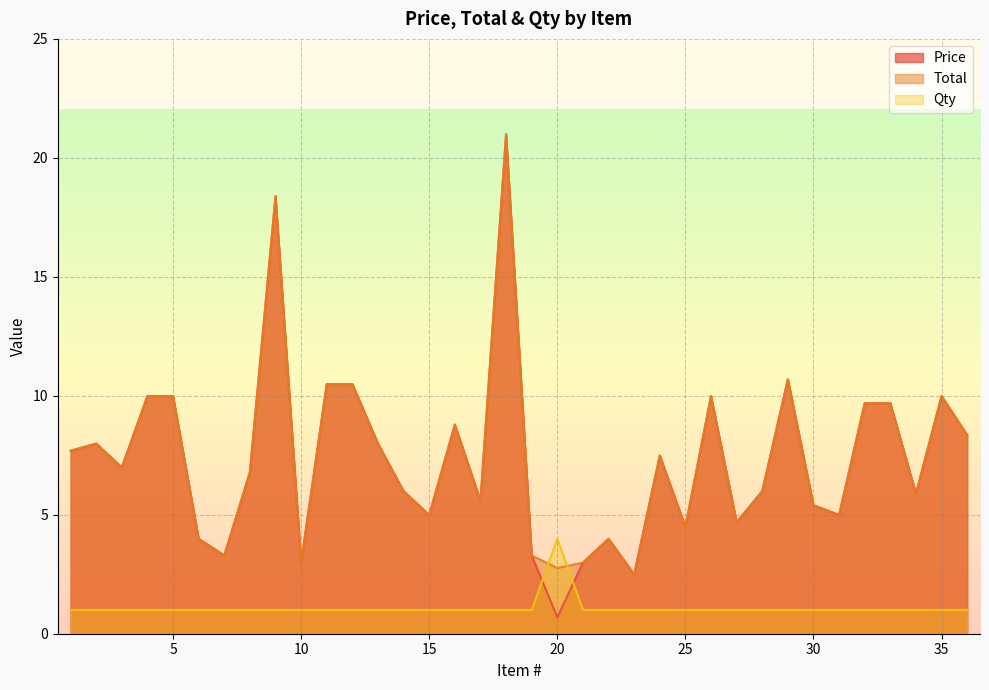

How many times do Qty and Total cross each other?

2